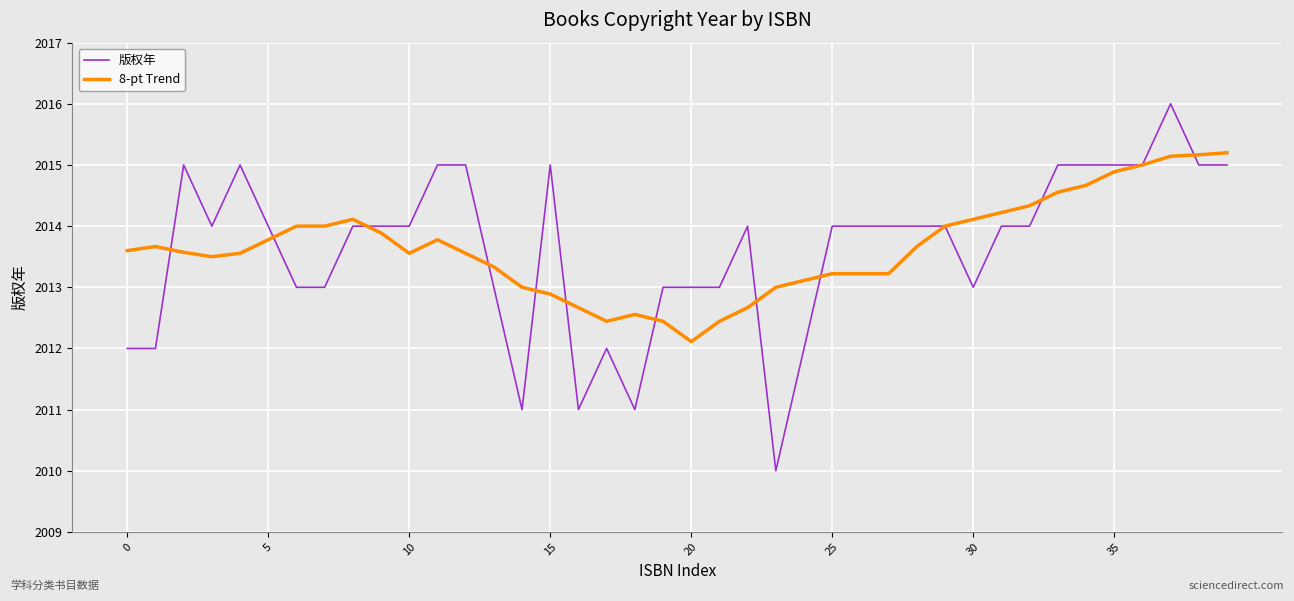

Which series has the largest range (max minus min)?

版权年